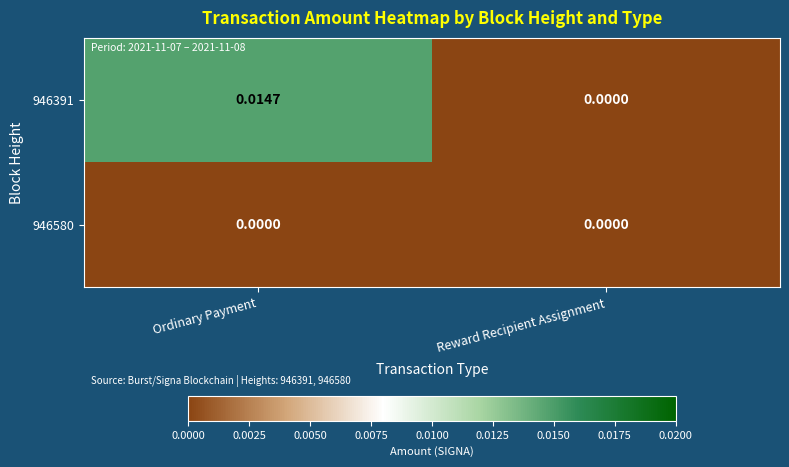

Where is 946391 nearest to the value 0?

Reward Recipient Assignment